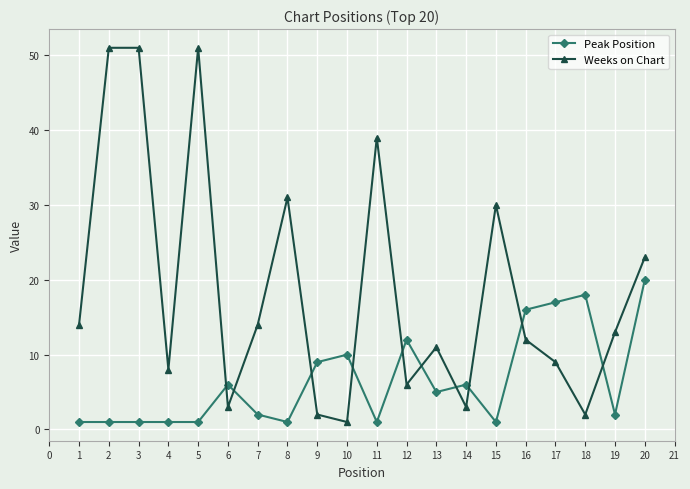

Does the chart display data point markers on the line(s)?

Yes